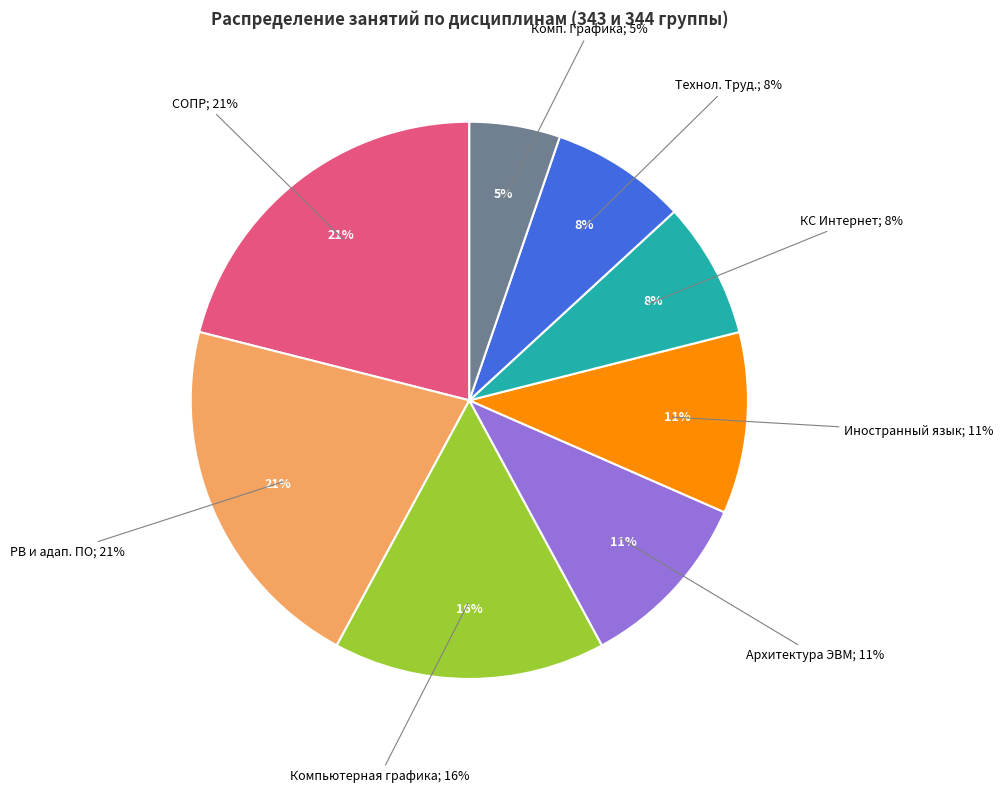

Which slice is the smallest?

Комп. Графика